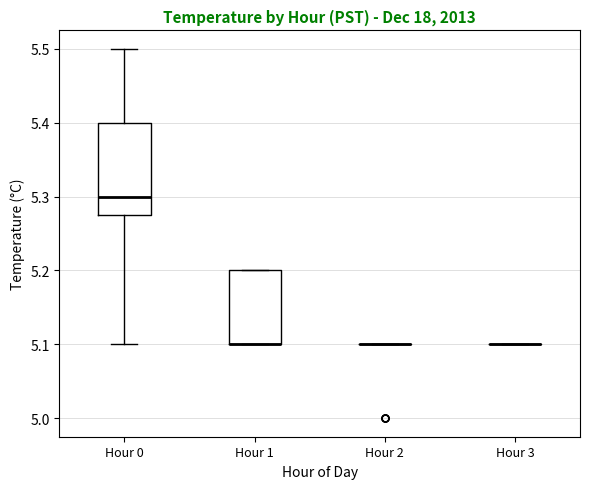

Reading left to right, transcribe this box plot: for each box, give where its median line is, the range the box spans, and where its two whiskers end, as read against the y-axis. The values are not printed on the chart, so give them approximately, as read against the axis.

Hour 0: median 5.30, box 5.28 to 5.40, whiskers 5.10 to 5.50
Hour 1: median 5.10 (drawn on the box's lower edge), box 5.10 to 5.20, whiskers 5.10 to 5.20
Hour 2: box collapsed to a line at 5.10, whiskers 5.10 to 5.10
Hour 3: box collapsed to a line at 5.10, whiskers 5.10 to 5.10